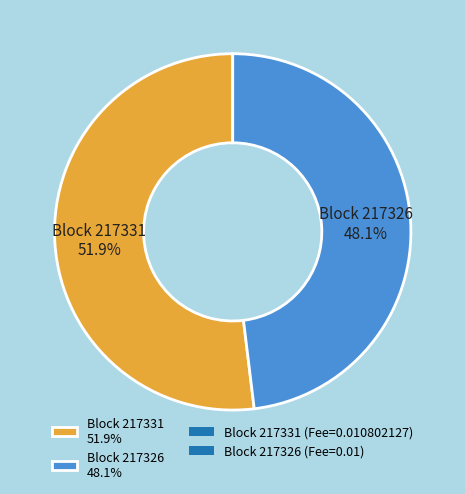

What portion of the pie excludes Block 217326 48.1%?

51.9%